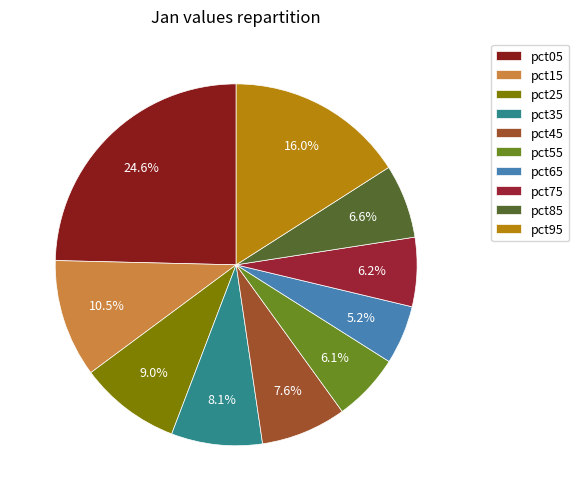

Is it true that pct65 is 12% of the pie?

False